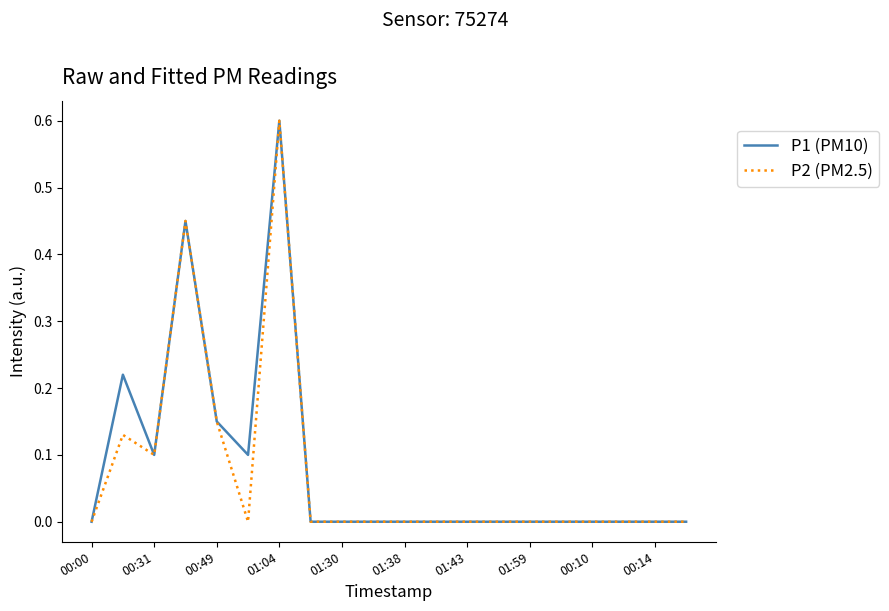

Does the chart display data point markers on the line(s)?

No